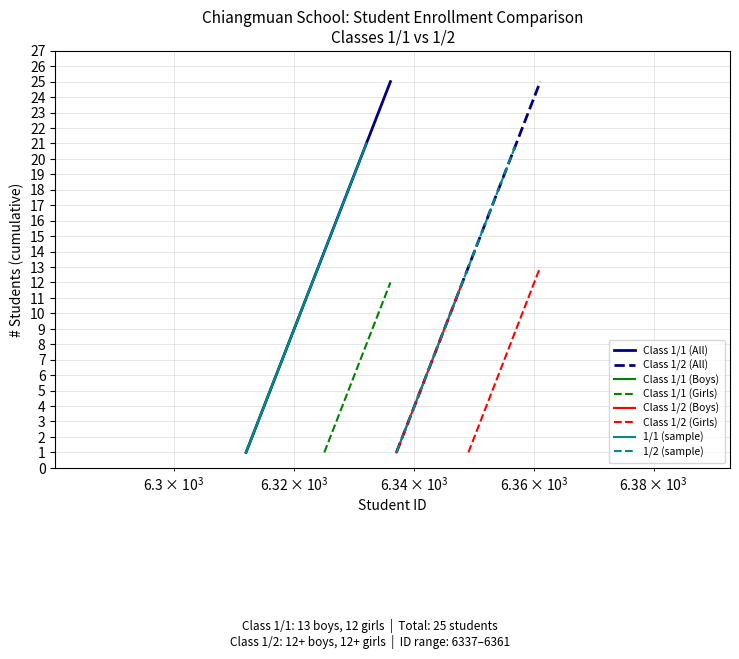

How many values in the 1/1 Students series exceed 13?

12